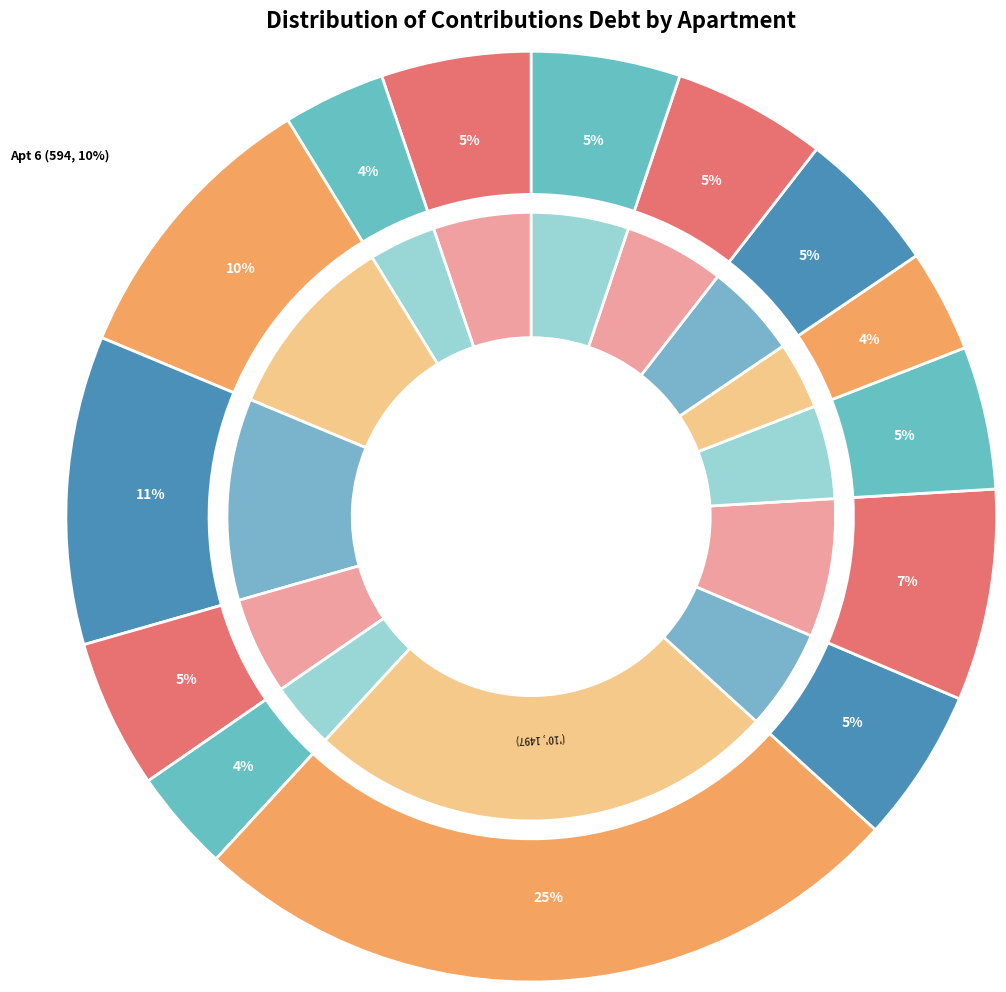

To the nearest percent, what is the combined percentage of 18 and 16?

5%